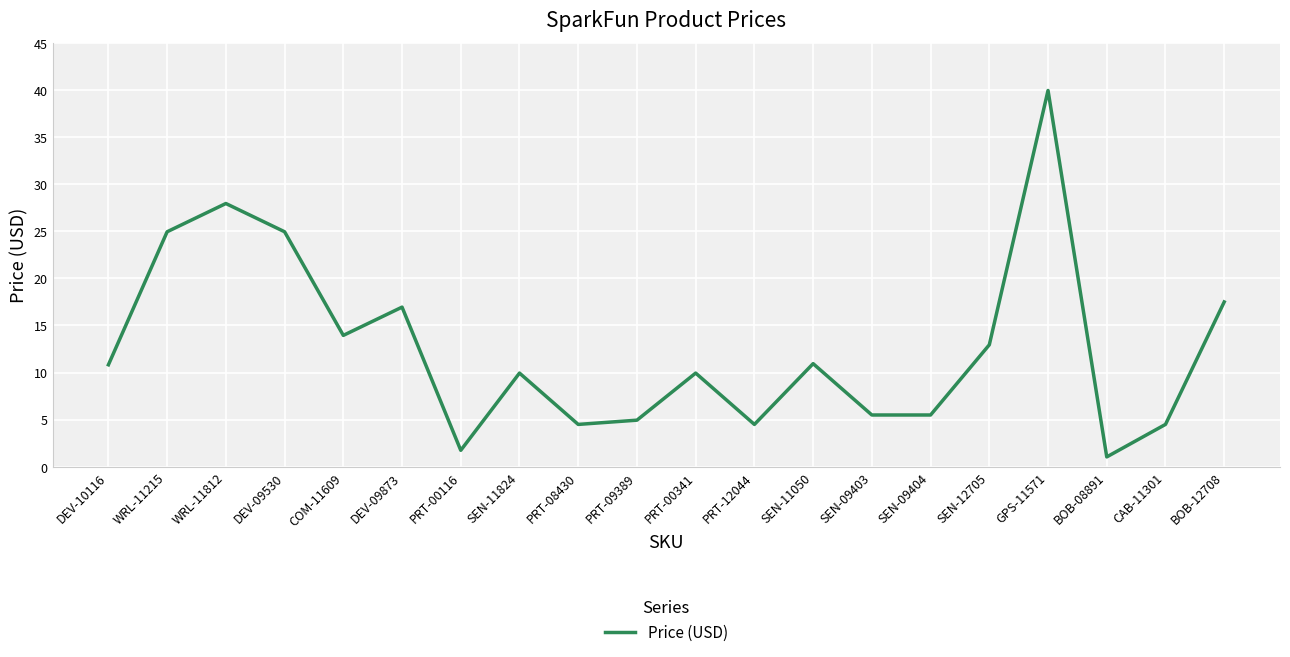

True or false: the data shows 24.9 at WRL-11215.

True